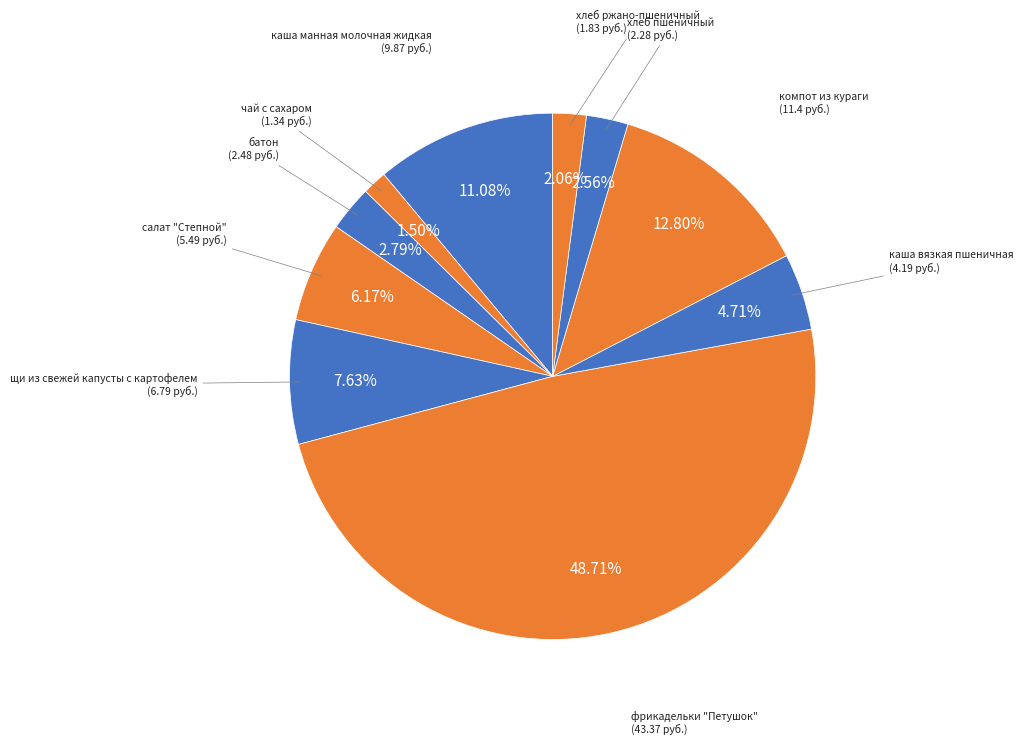

How many segments does this pie chart have?

10